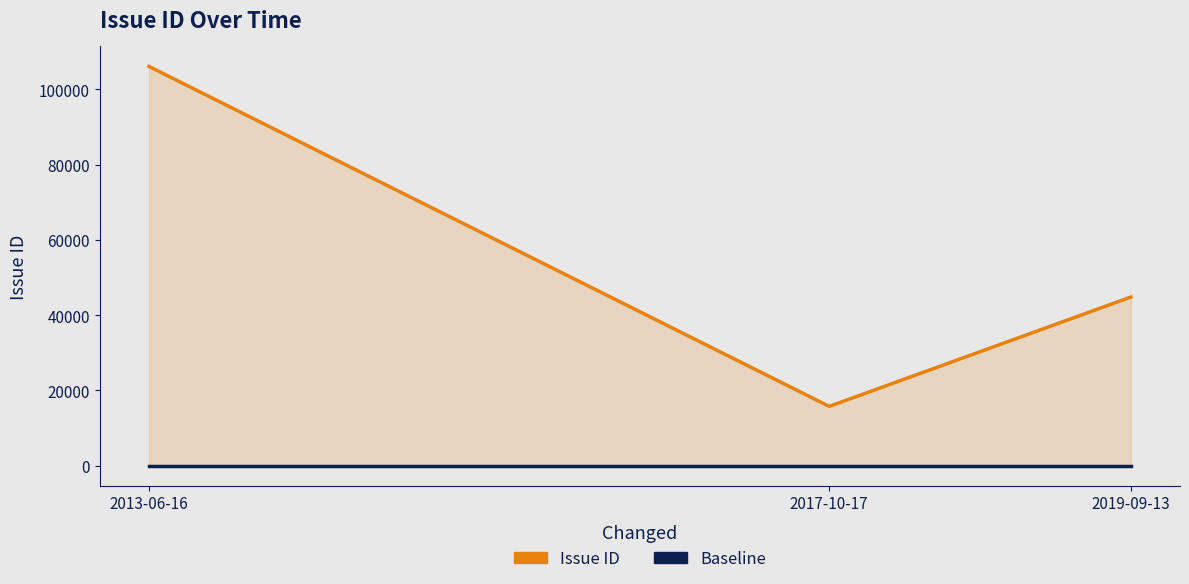

Reading left to right, transcribe all the data shown in this chart.

Issue ID: 2013-06-16=106099	2017-10-17=15773	2019-09-13=44828
Baseline: 2013-06-16=0	2017-10-17=0	2019-09-13=0